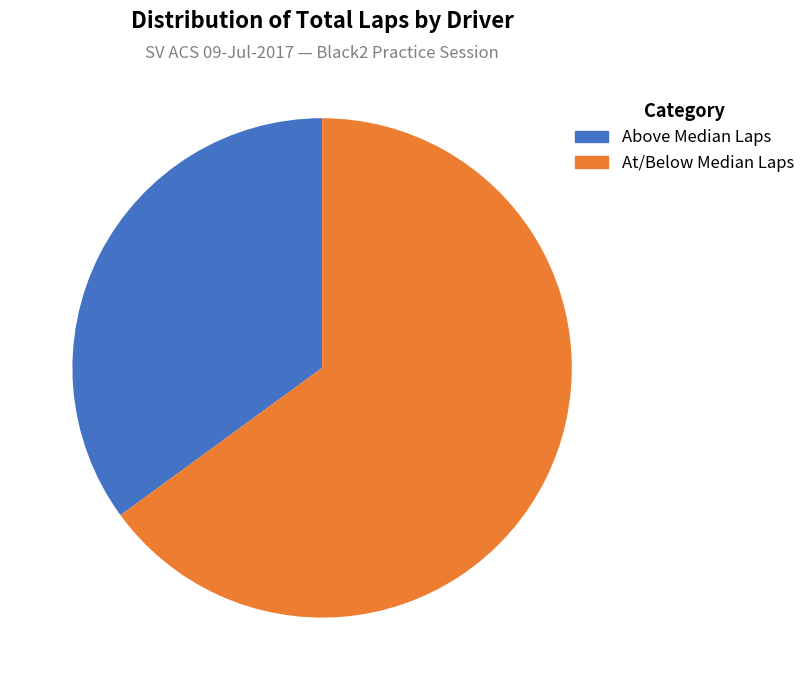

Is there any slice that represents more than half of the pie?

Yes